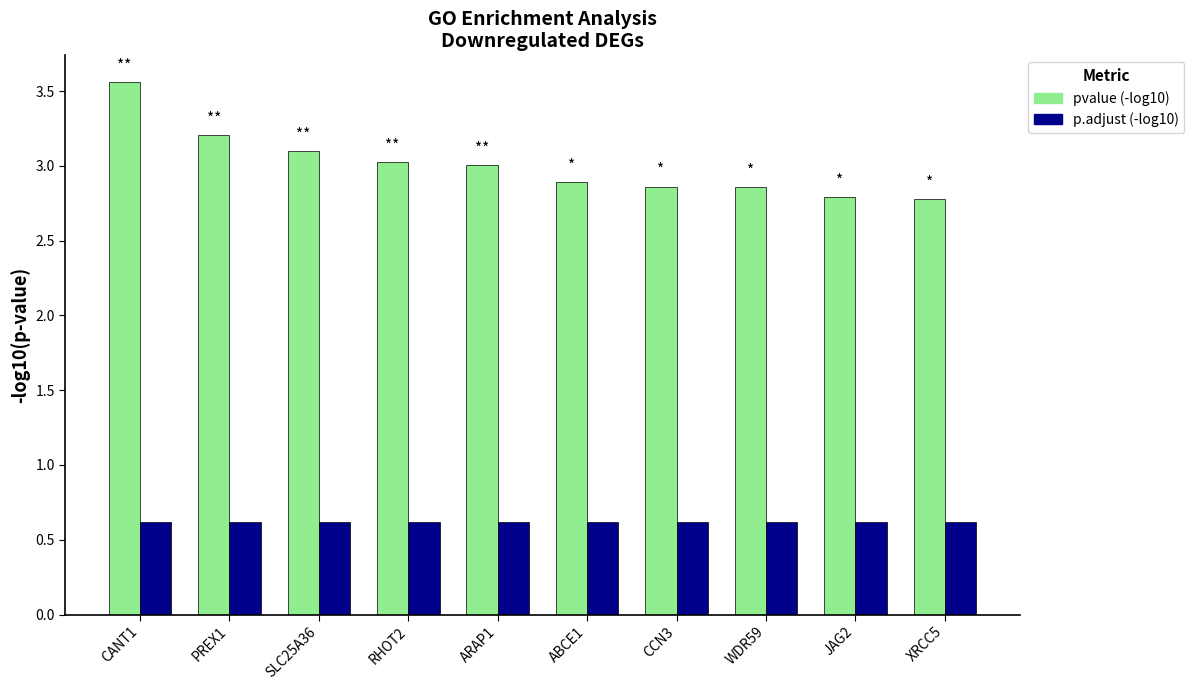

Which series has the widest spread of values?

pvalue (-log10)